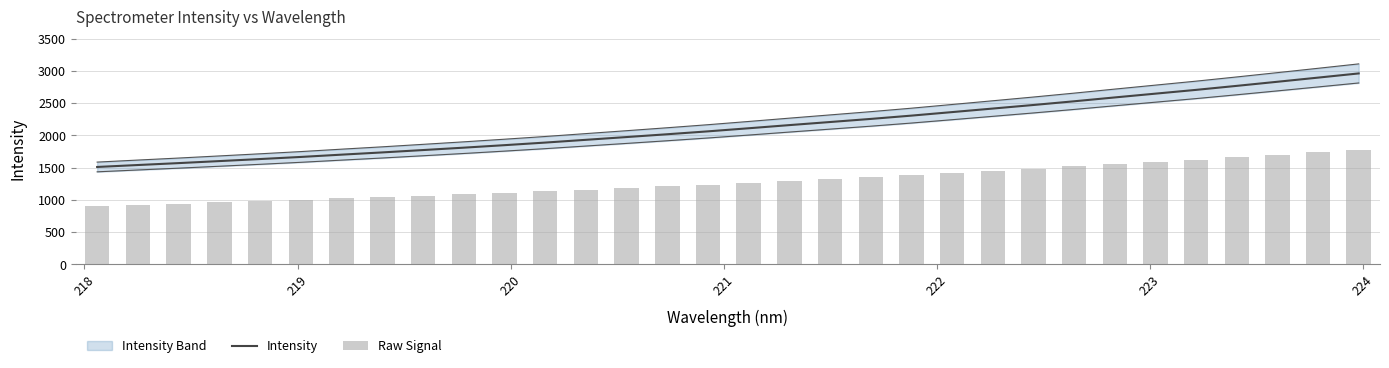

What is the smallest value displayed?

905.8